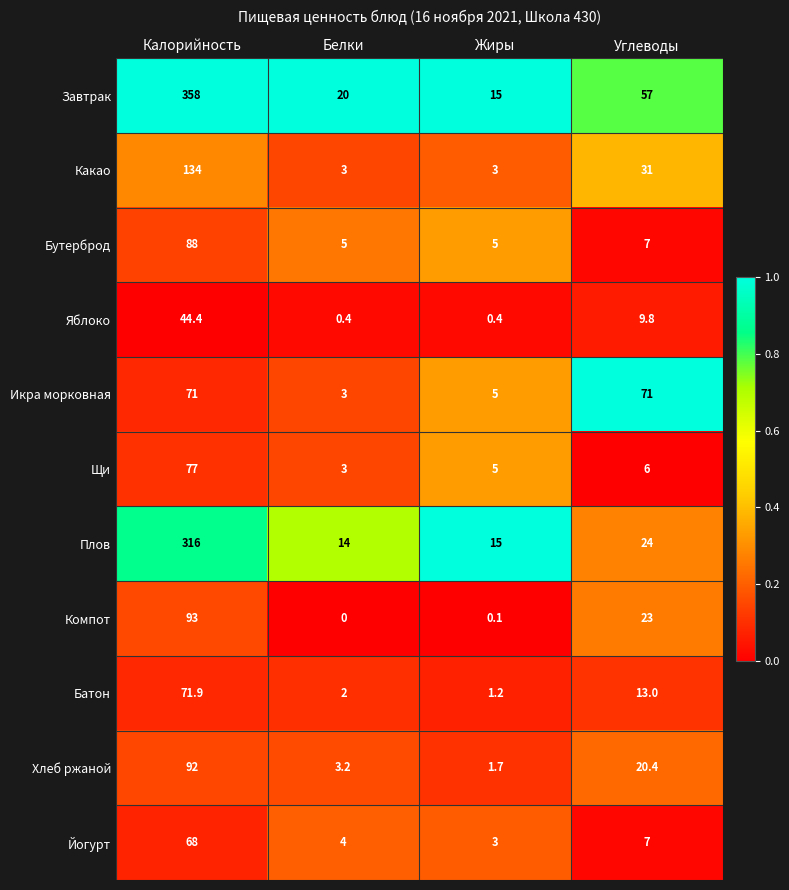

Which series has the largest total across all categories?

Завтрак